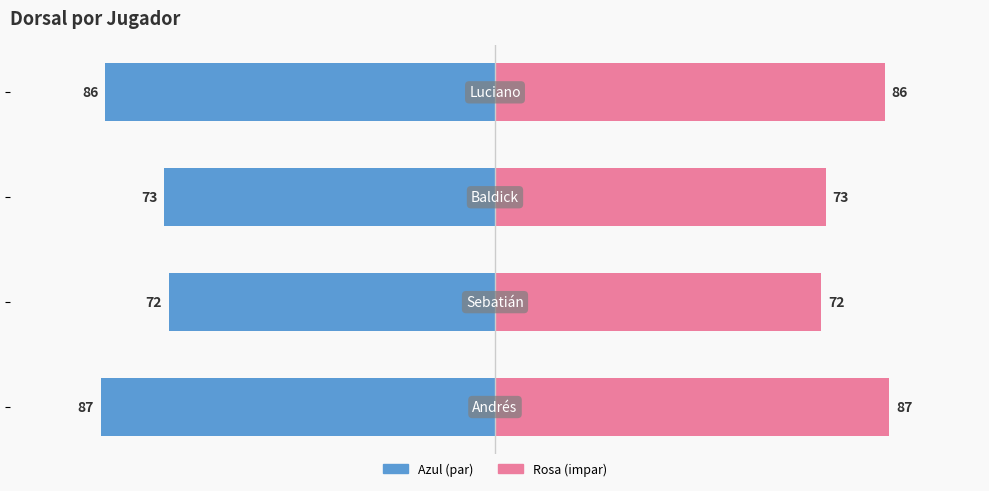

True or false: Dorsal (Azul) has a value of -87 at 0.

True